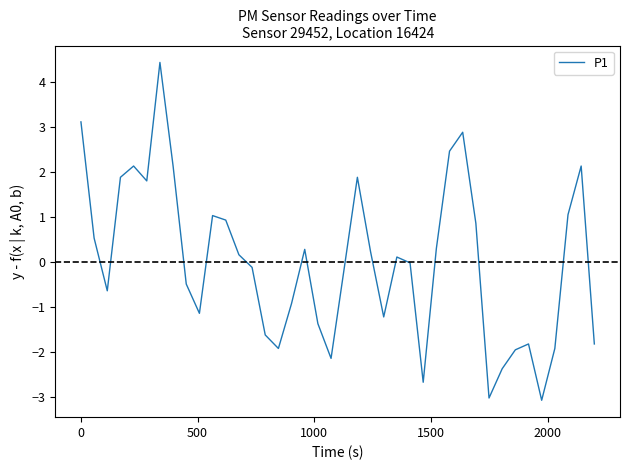

What is the greatest value displayed?

4.4